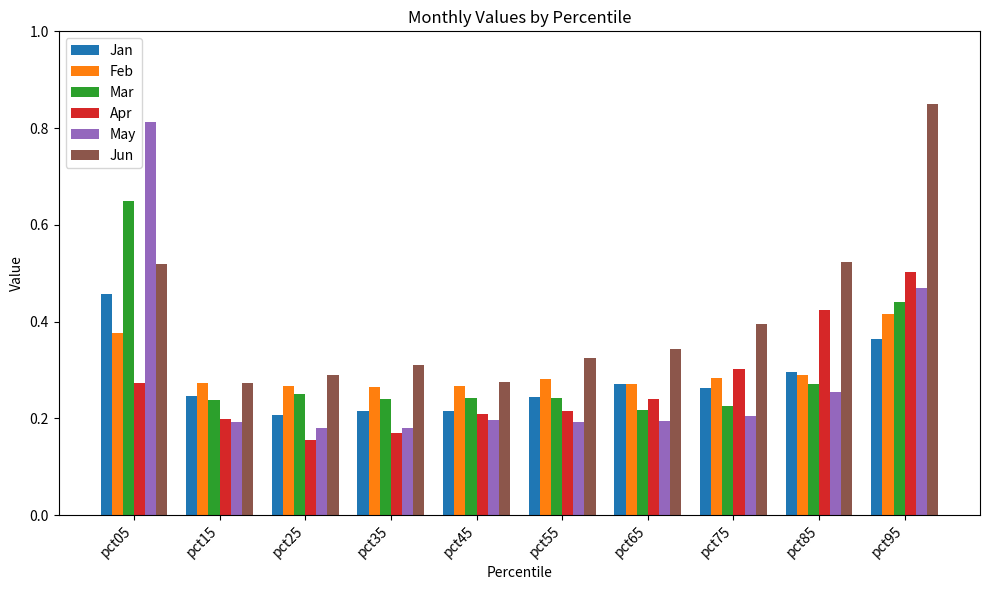

True or false: May has a value of 0.3 at pct25.

False